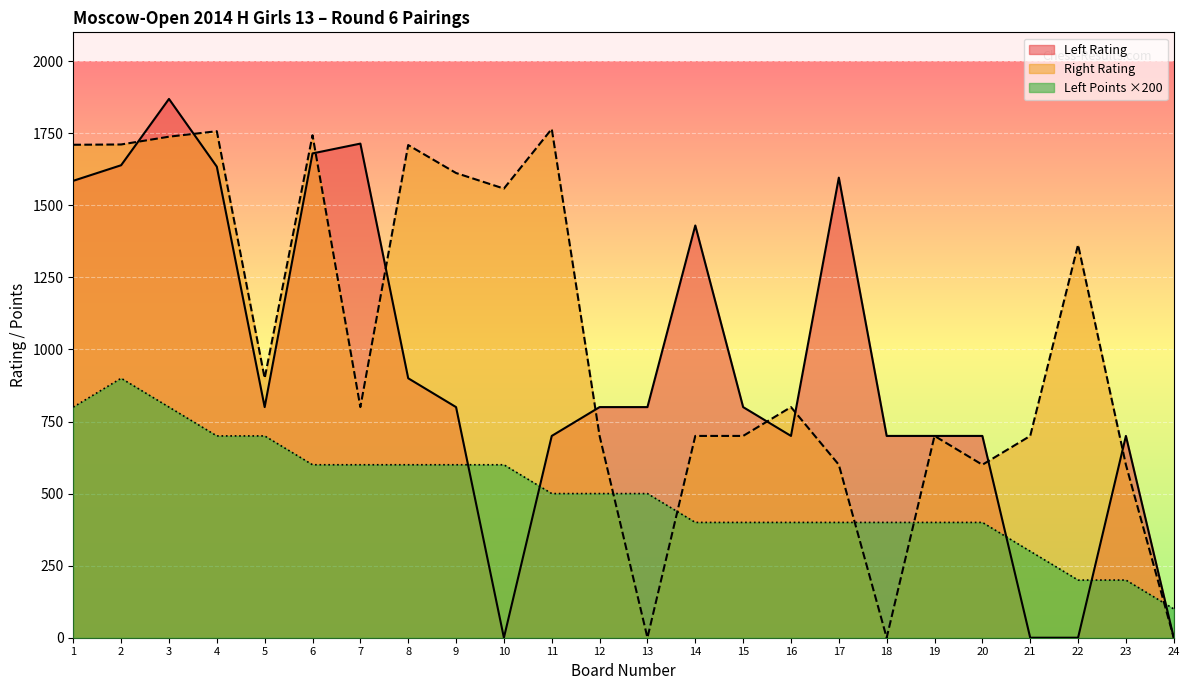

Which category has the highest value in the Left Rating series?

3